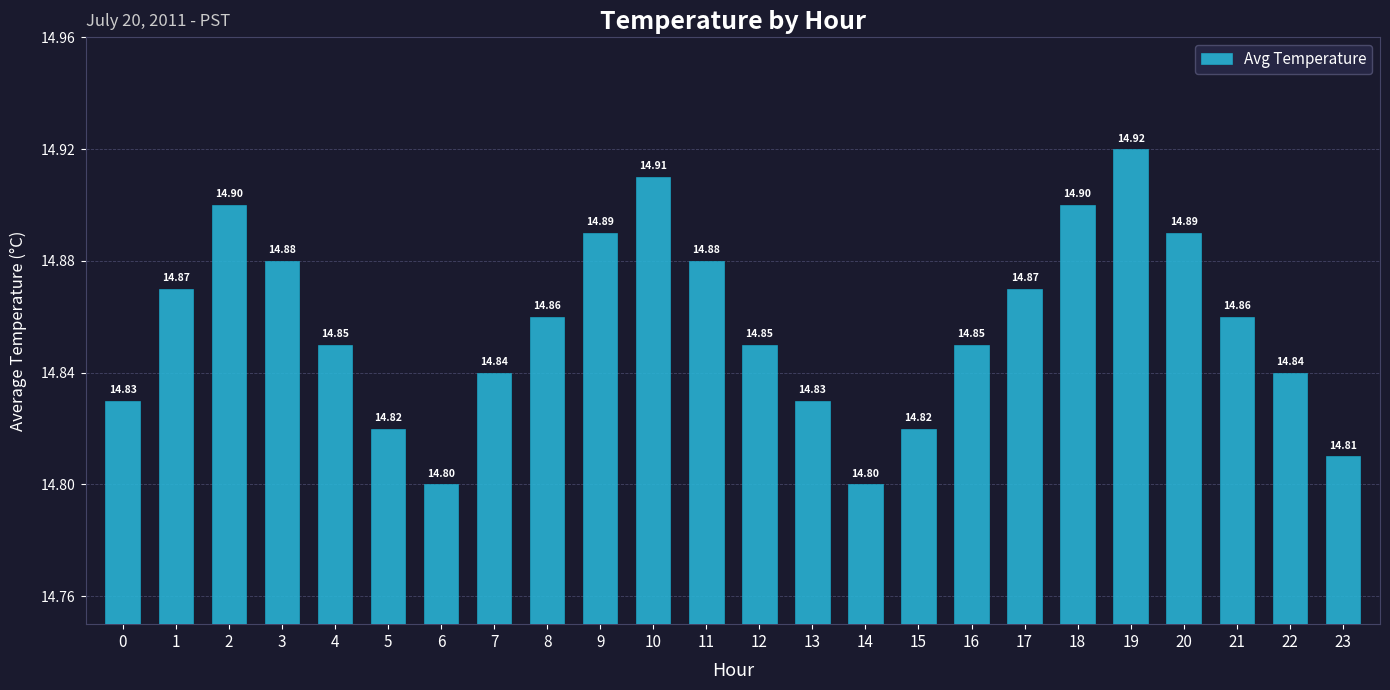

What is the sum of the values at 5 and 1?

29.7